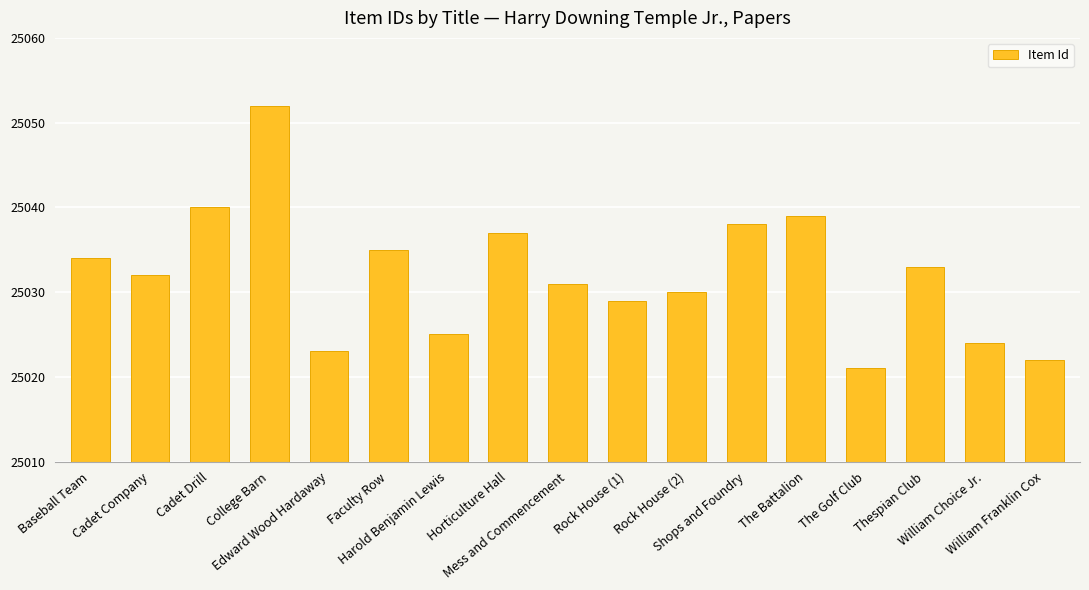

What is the minimum value shown in the chart?

25021